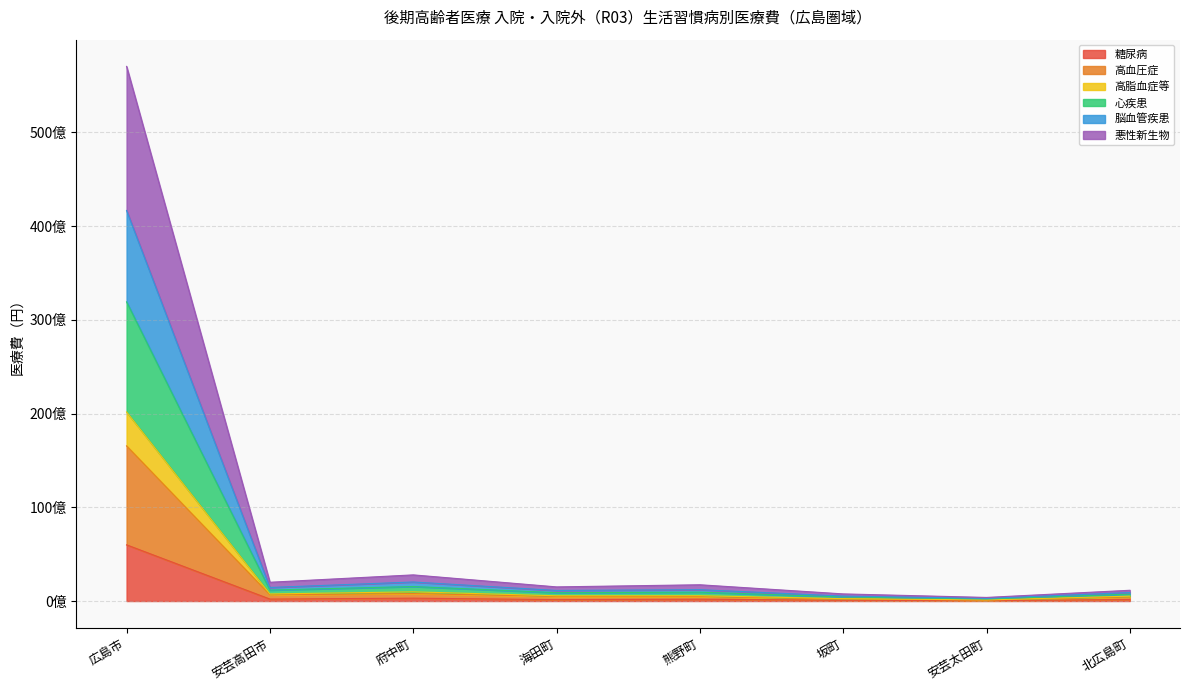

How many series are shown in this chart?

6